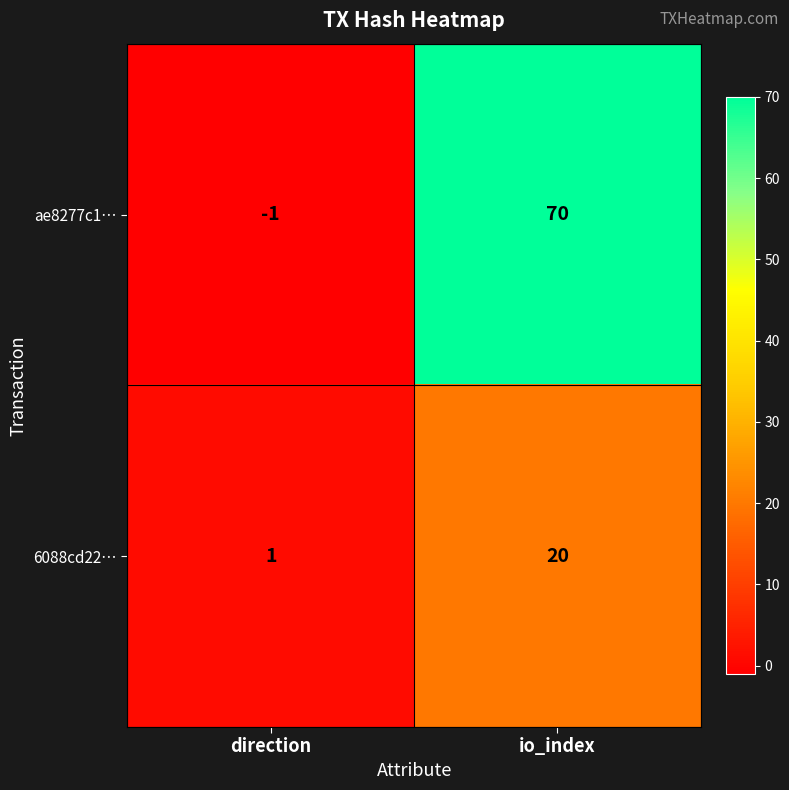

Reading left to right, transcribe all the data shown in this chart.

ae8277c1…: direction=-1	io_index=70
6088cd22…: direction=1	io_index=20